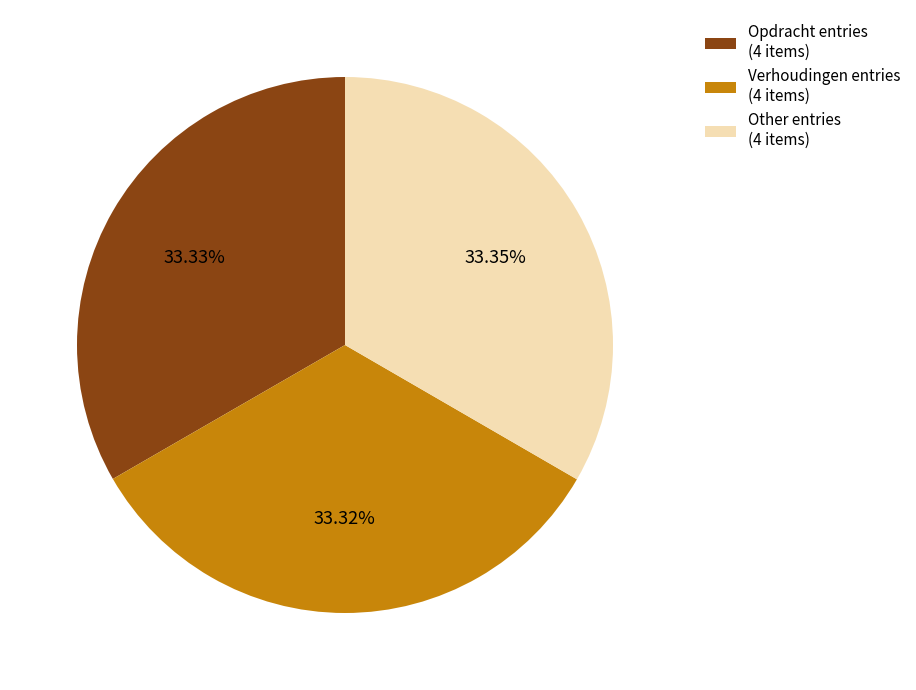

Do Other entries (4 items) and Opdracht entries (4 items) together represent more than half of the pie?

Yes